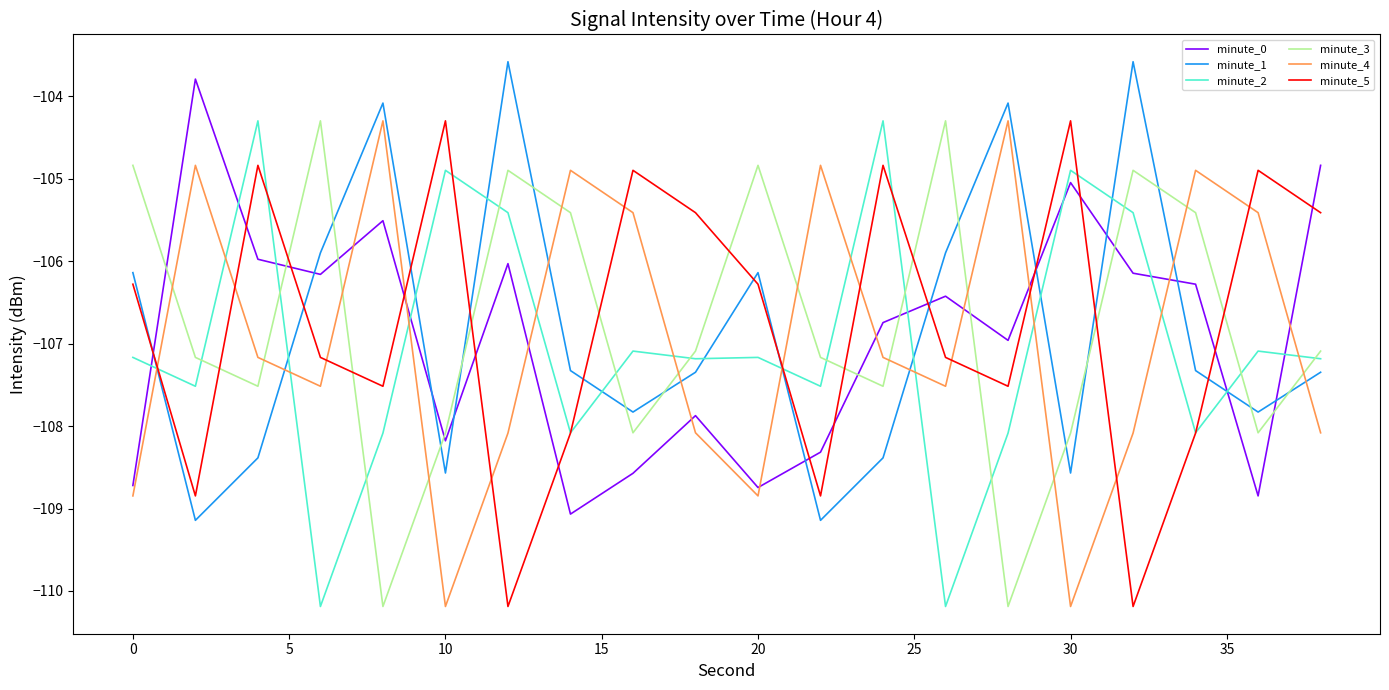

What is the smallest value displayed?

-110.2